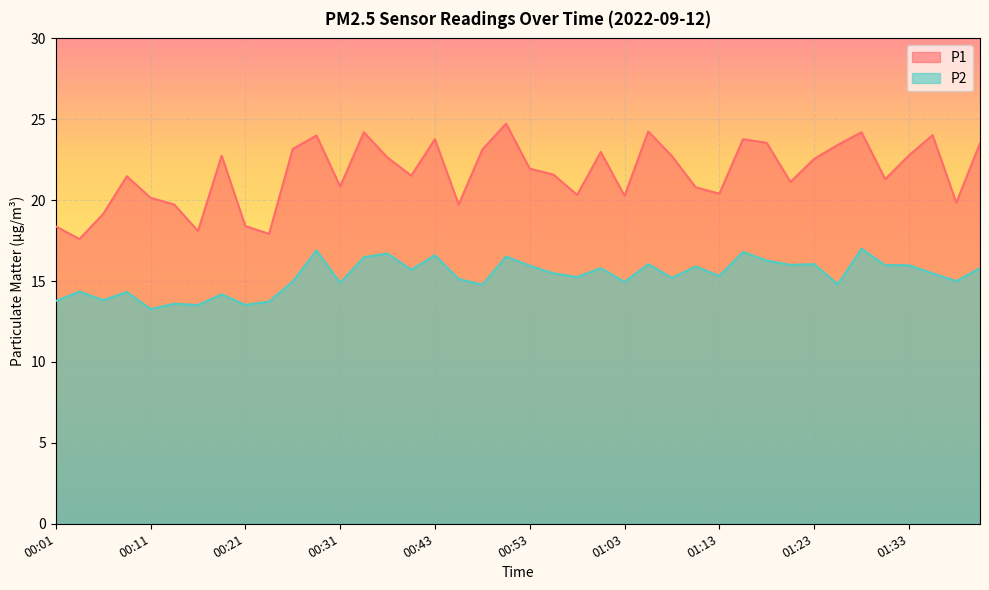

True or false: P2 and P1 intersect in this chart.

False